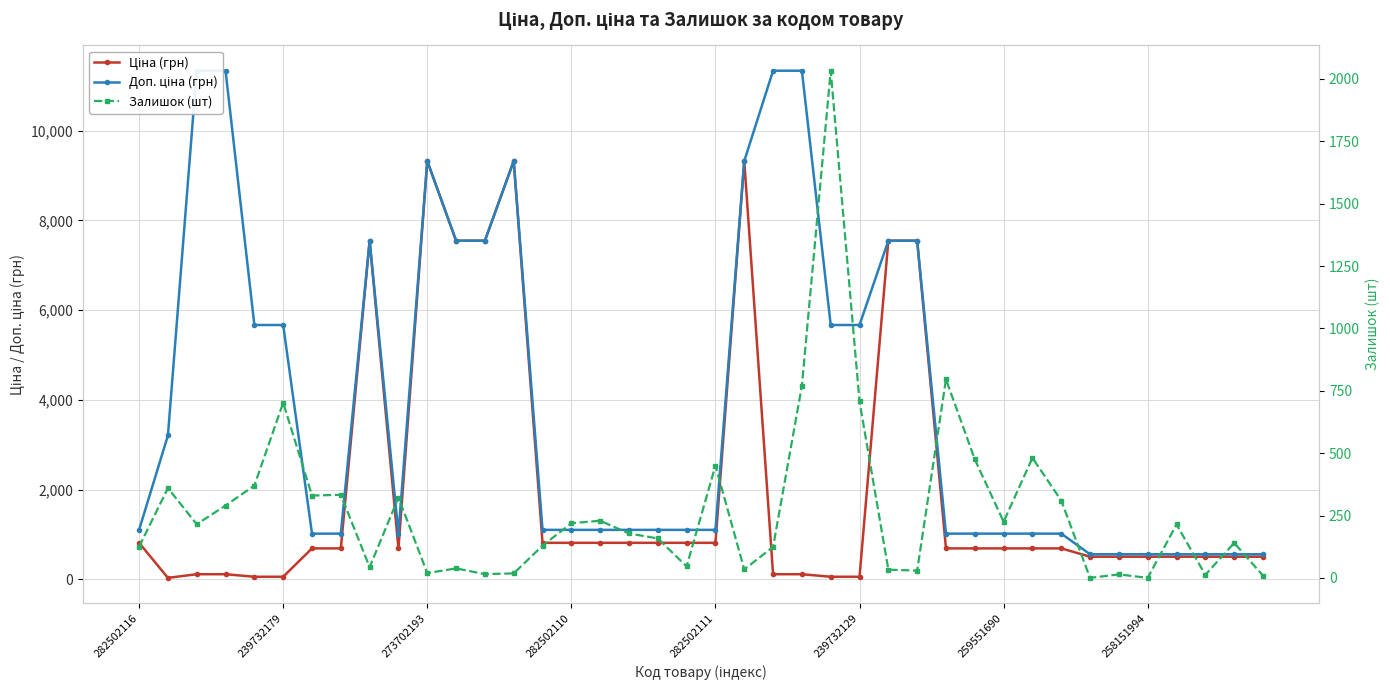

Between 12 and 18, which series saw the biggest shift?

Ціна (грн)